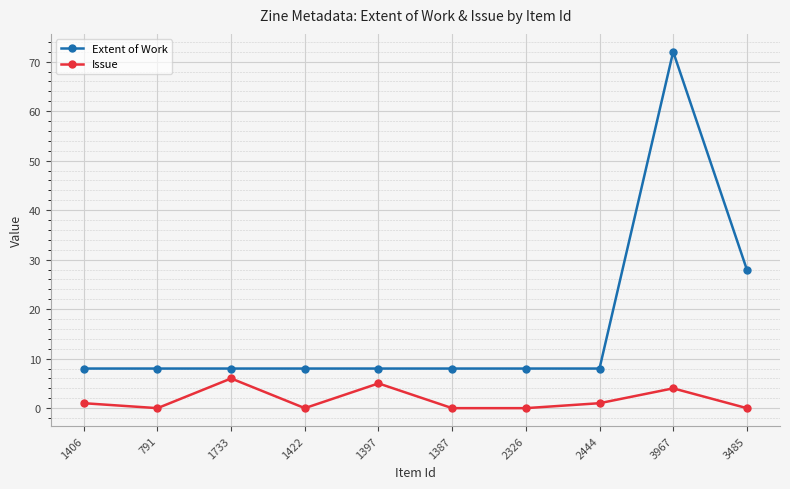

The value of Extent of Work at 1397 is 14. True or false?

False